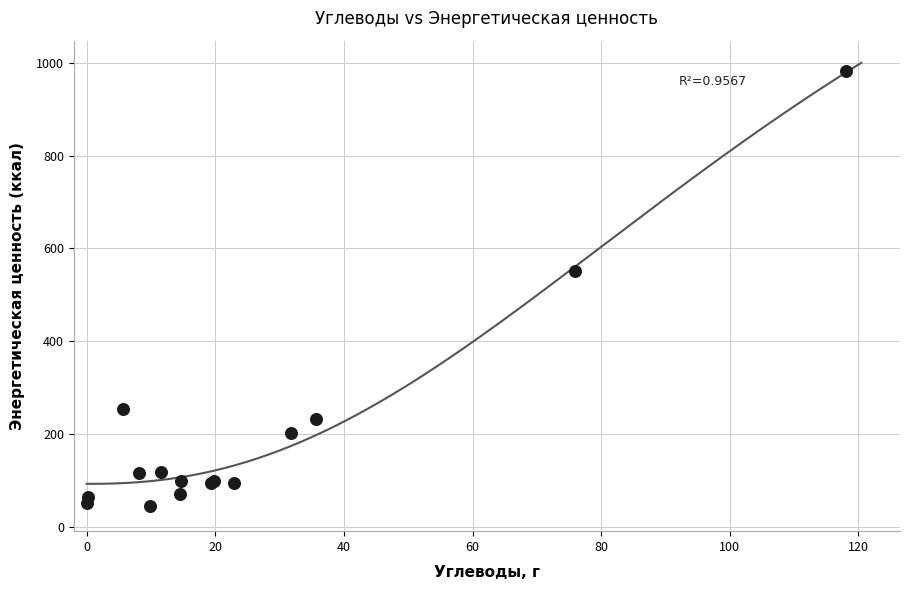

What Y value in the scatter plot is closest to 513?

550.4